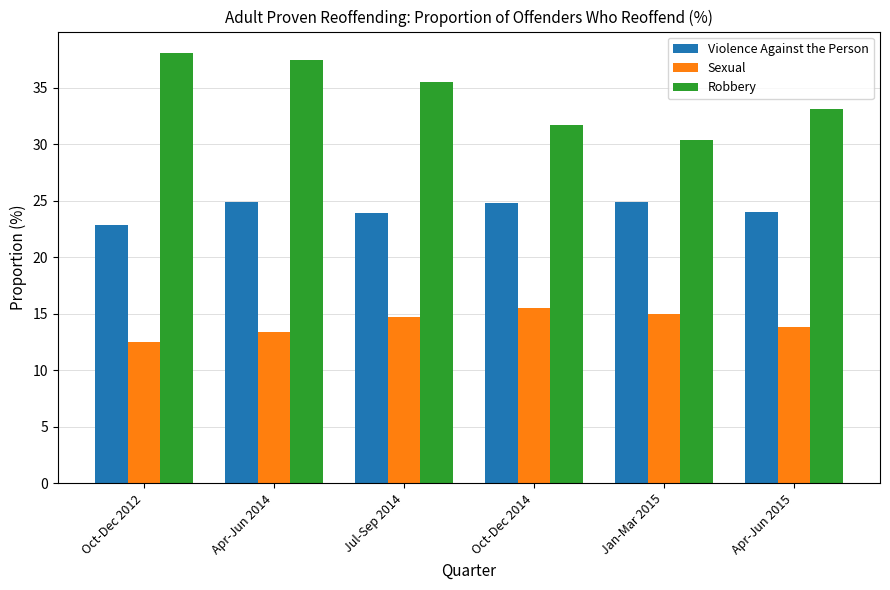

Which series has the widest spread of values?

Robbery